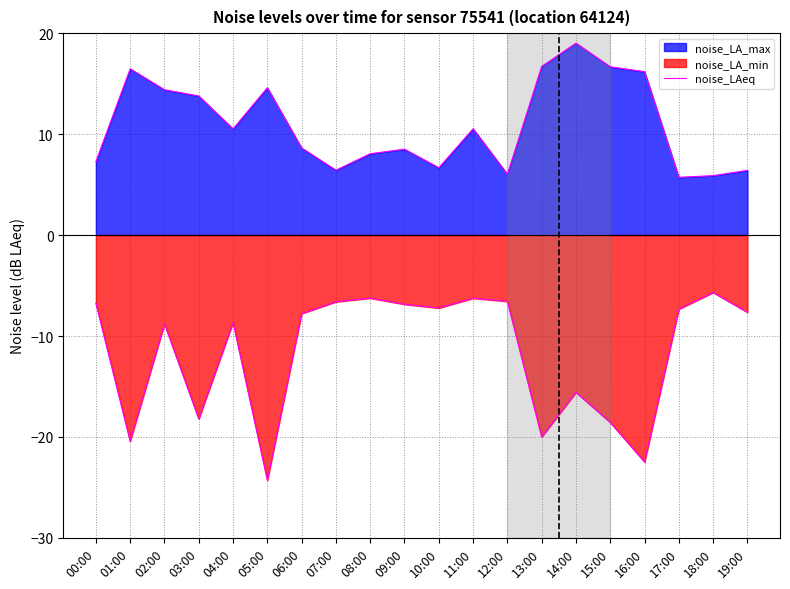

Count the number of values greater than 10.

10